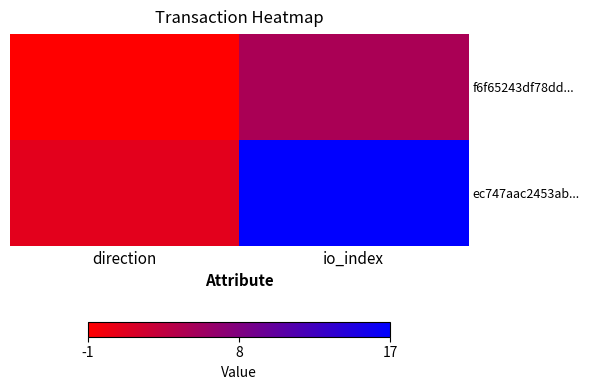

Reading left to right, transcribe all the data shown in this chart.

f6f65243df78dd...: direction=-1	io_index=5
ec747aac2453ab...: direction=1	io_index=17